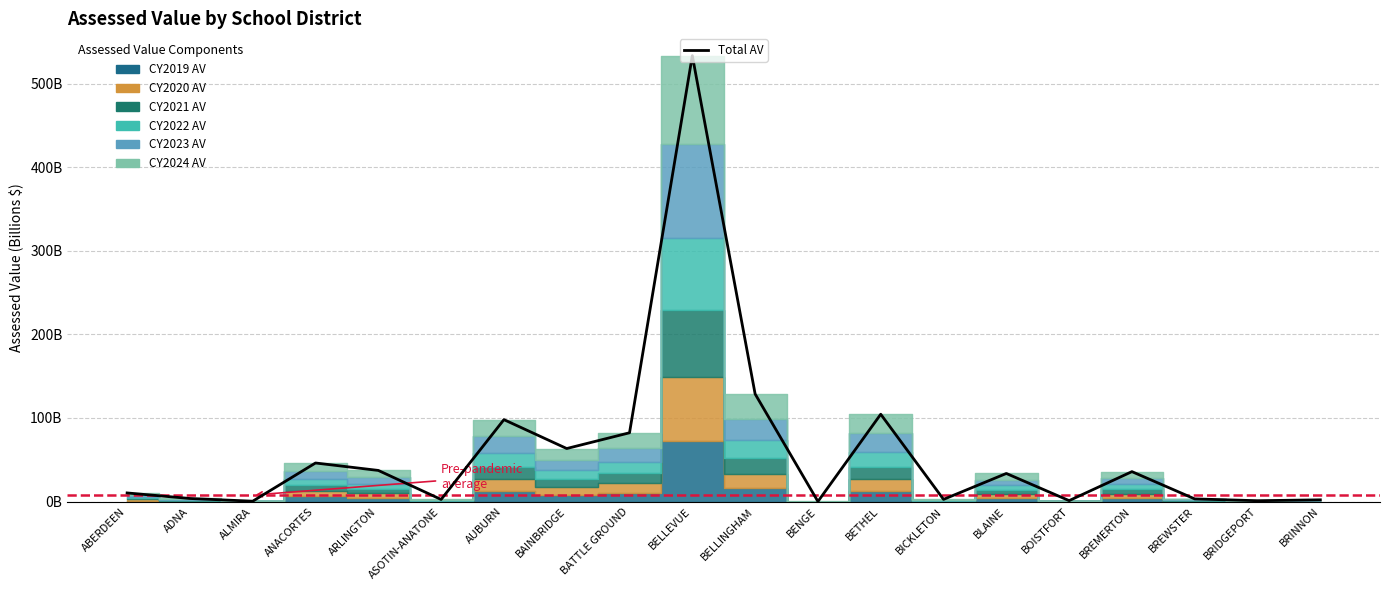

True or false: the data shows 3.2 at BREWSTER.

True